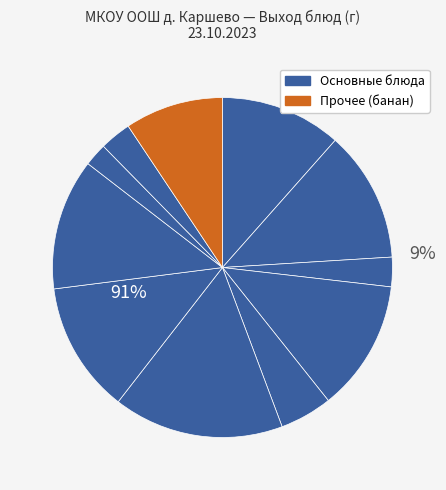

True or false: рассольник домашний accounts for 16% of the total.

True